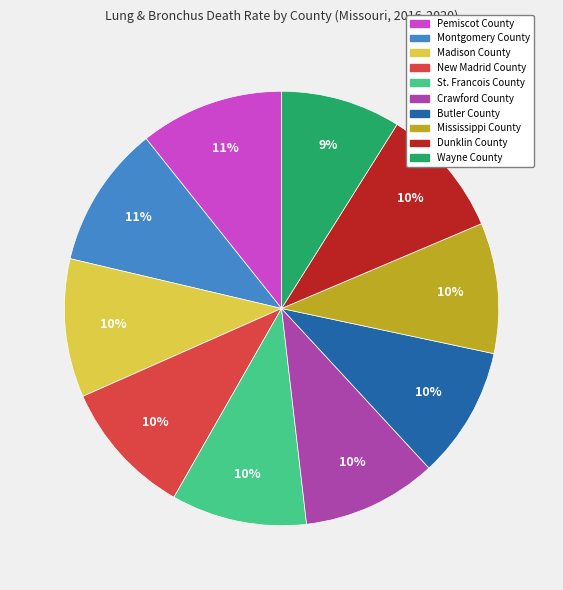

What is the ratio of the value at St. Francois County to the value at Butler County?

1.0